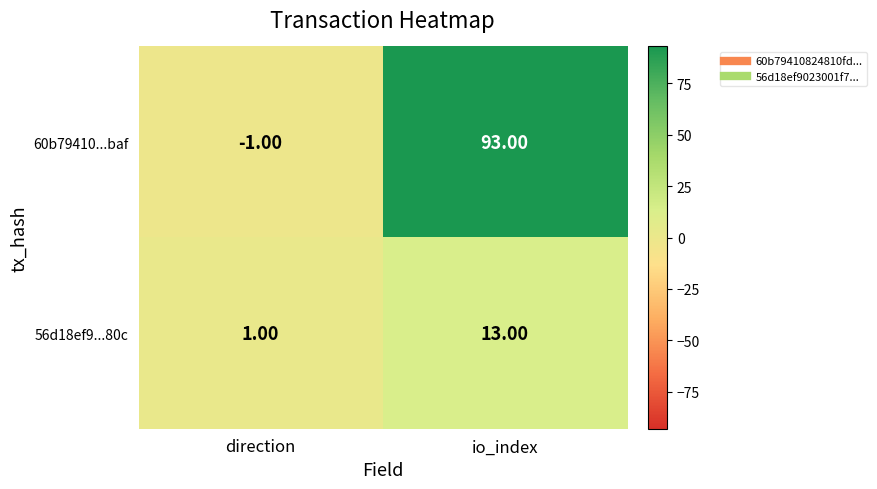

How many categories are shown in the chart?

2